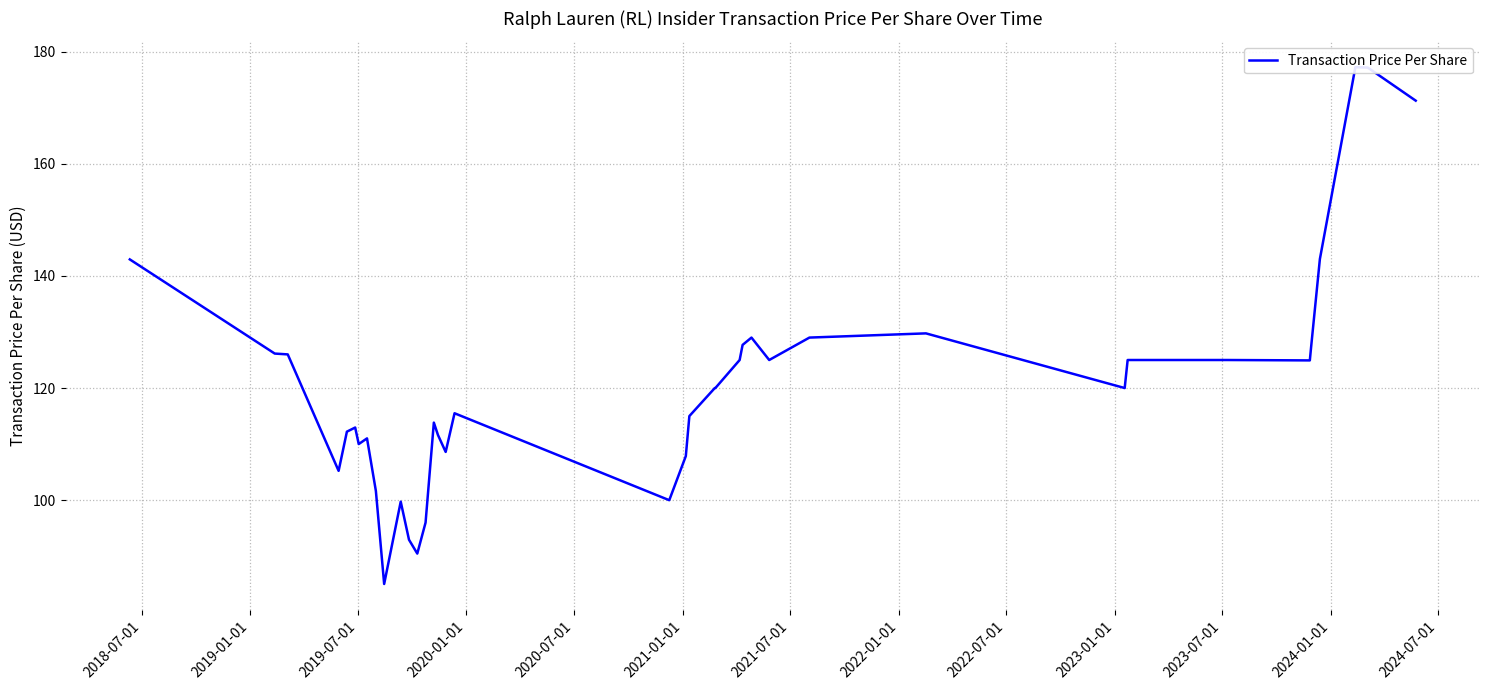

True or false: the data shows 180.9 at 33.

False